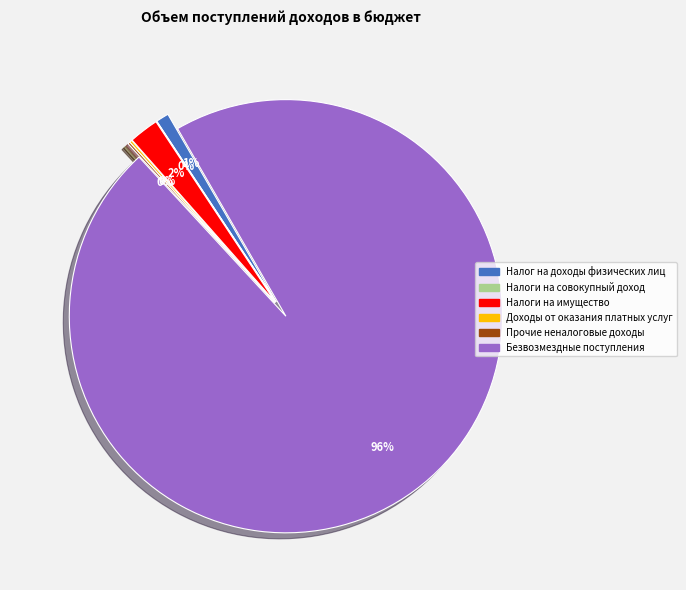

Which category accounts for the majority?

Безвозмездные поступления